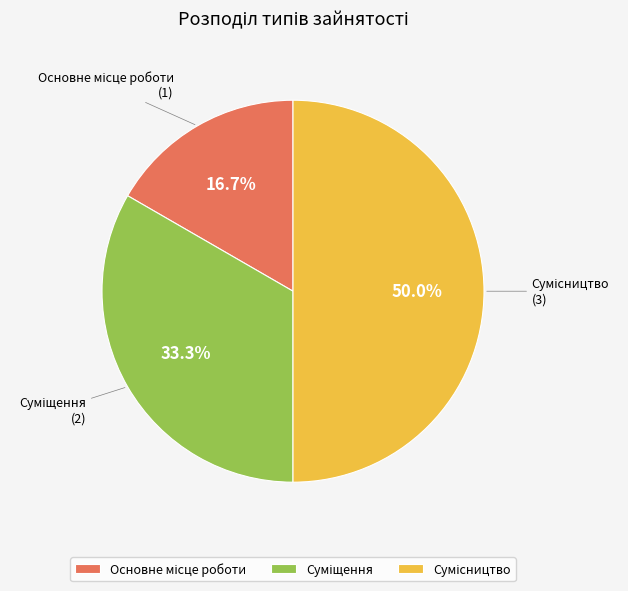

To the nearest percent, what portion does Сумісництво represent?

50%